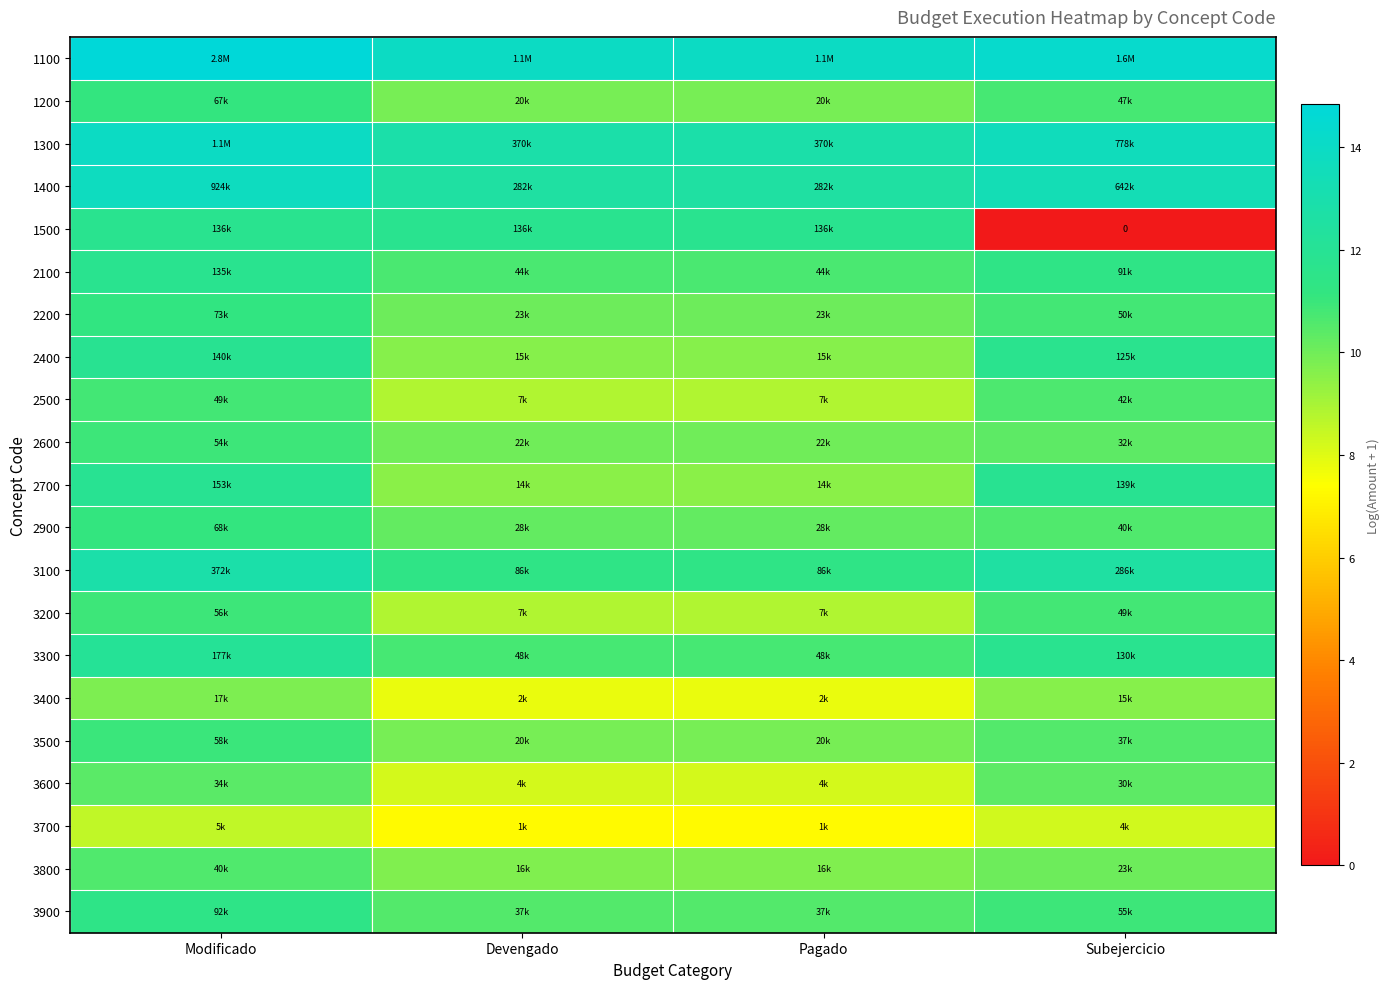

The value of 2400 at Subejercicio is 11.7. True or false?

True